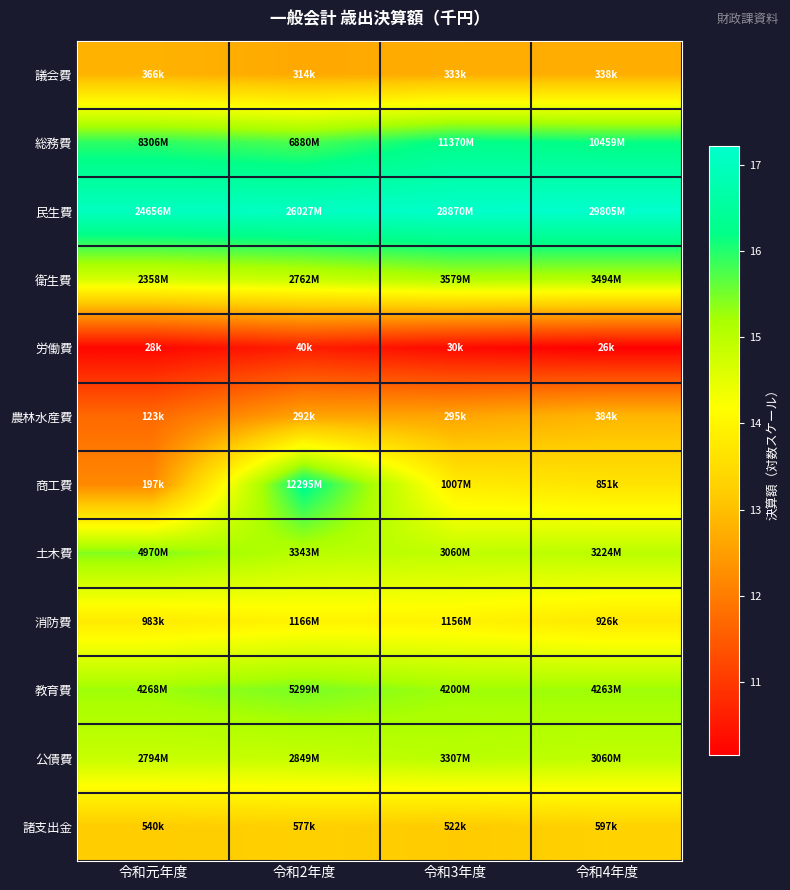

Rank the series at 令和3年度 from highest to lowest value.

民生費, 総務費, 教育費, 衛生費, 公債費, 土木費, 消防費, 商工費, 諸支出金, 議会費, 農林水産費, 労働費